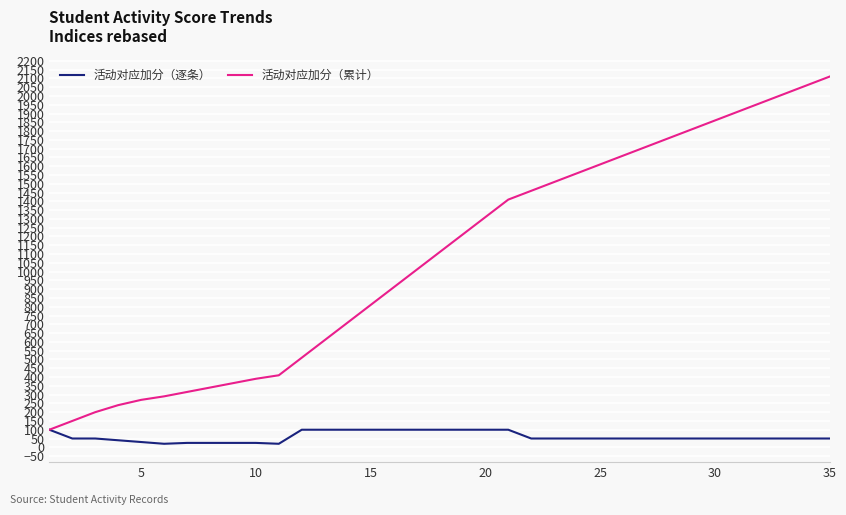

Count the number of data series in this chart.

2